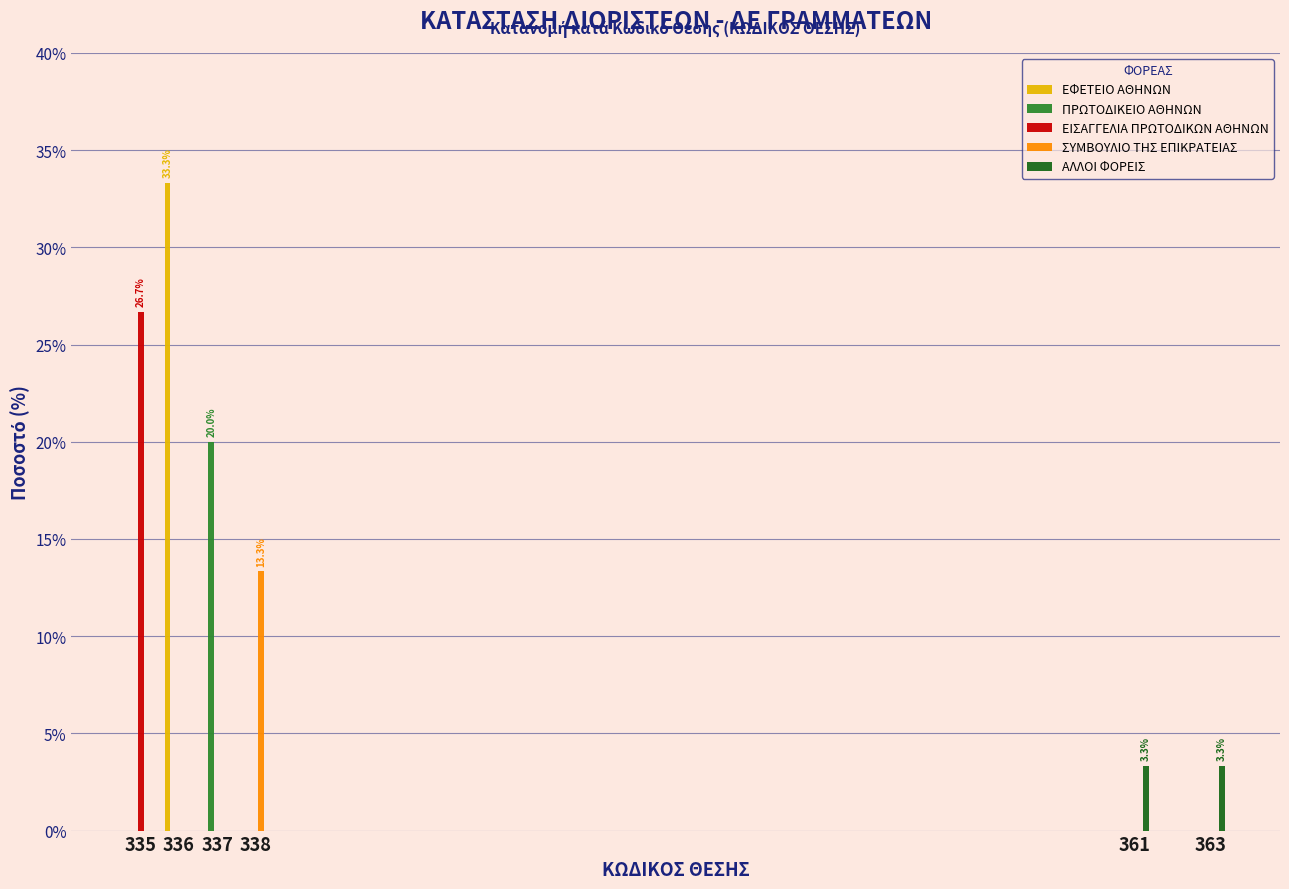

Reading left to right, list all the values displayed in this chart.

ΕΦΕΤΕΙΟ ΑΘΗΝΩΝ: 335=0.0	336=33.3	337=0.0	338=0.0	361=0.0	363=0.0
ΠΡΩΤΟΔΙΚΕΙΟ ΑΘΗΝΩΝ: 335=0.0	336=0.0	337=20.0	338=0.0	361=0.0	363=0.0
ΕΙΣΑΓΓΕΛΙΑ ΠΡΩΤΟΔΙΚΩΝ ΑΘΗΝΩΝ: 335=26.7	336=0.0	337=0.0	338=0.0	361=0.0	363=0.0
ΣΥΜΒΟΥΛΙΟ ΤΗΣ ΕΠΙΚΡΑΤΕΙΑΣ: 335=0.0	336=0.0	337=0.0	338=13.3	361=0.0	363=0.0
ΑΛΛΟΙ ΦΟΡΕΙΣ: 335=0.0	336=0.0	337=0.0	338=0.0	361=3.3	363=3.3